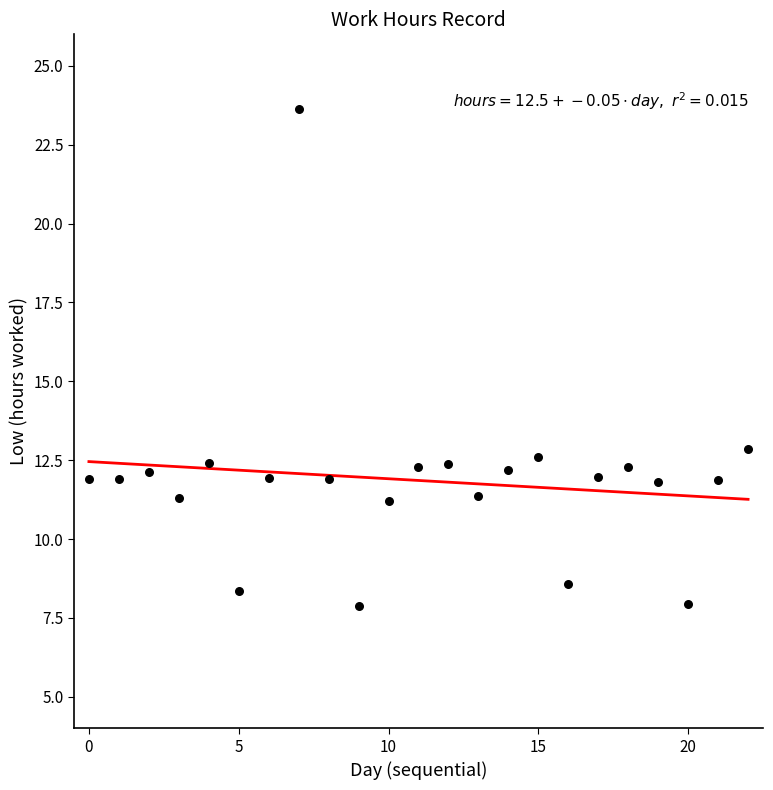

What is the range of Y values (max minus min)?

15.8